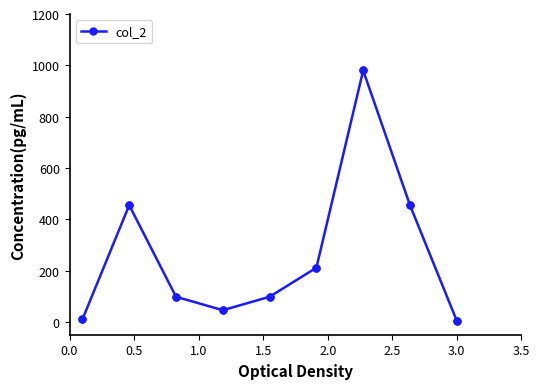

What is the greatest value displayed?

980.0